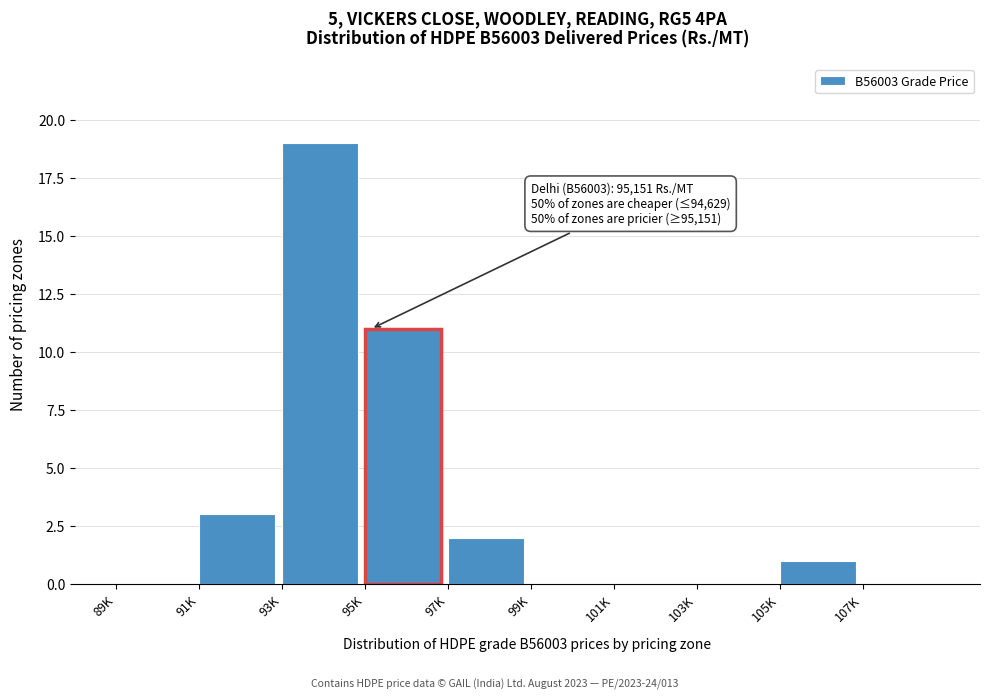

Reading left to right, transcribe all the data shown in this chart.

89K=0	91K=3	93K=19	95K=11	97K=2	99K=0	101K=0	103K=0	105K=1	107K=0